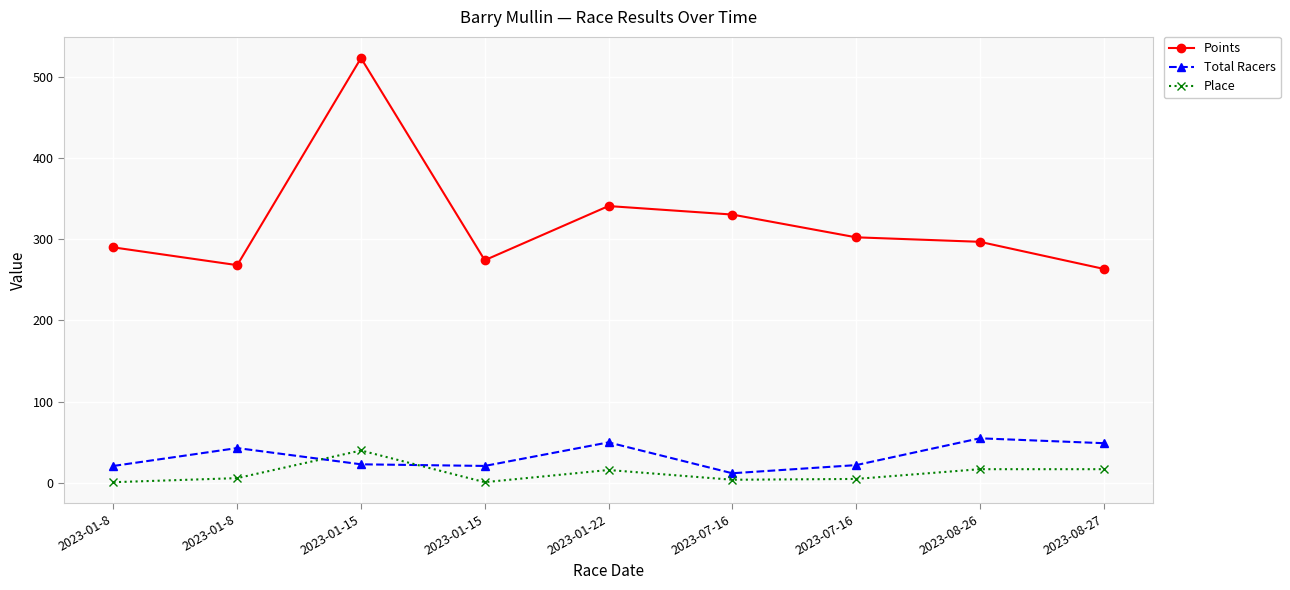

What is the approximate value of Place at 2023-07-16?

4.0